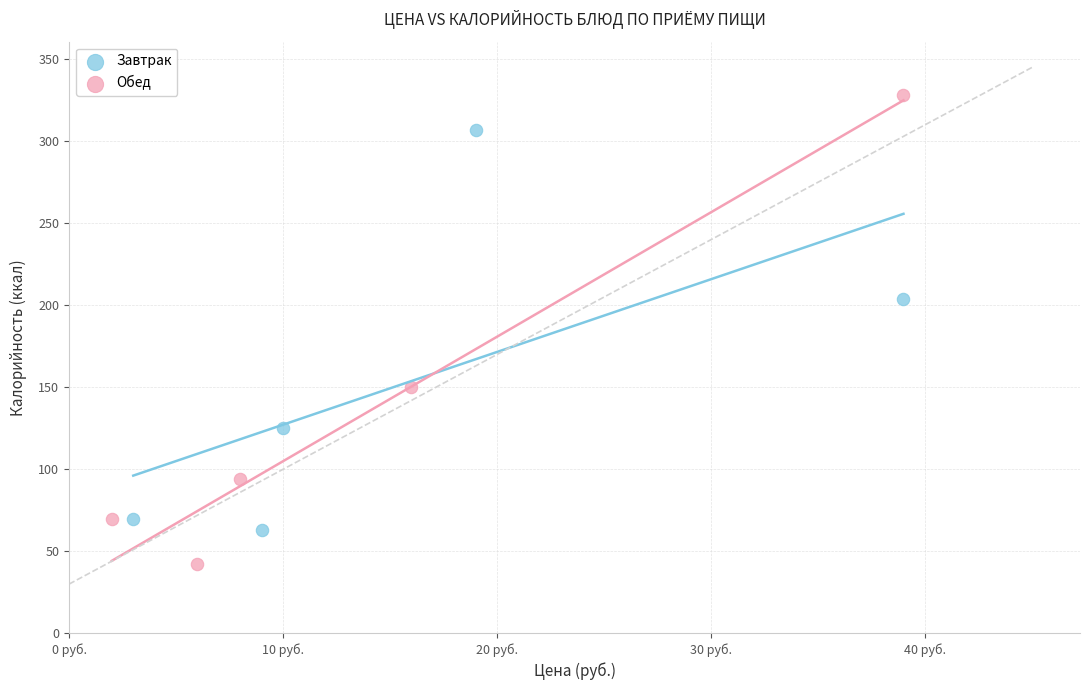

Which series contains the lowest Y value?

Обед